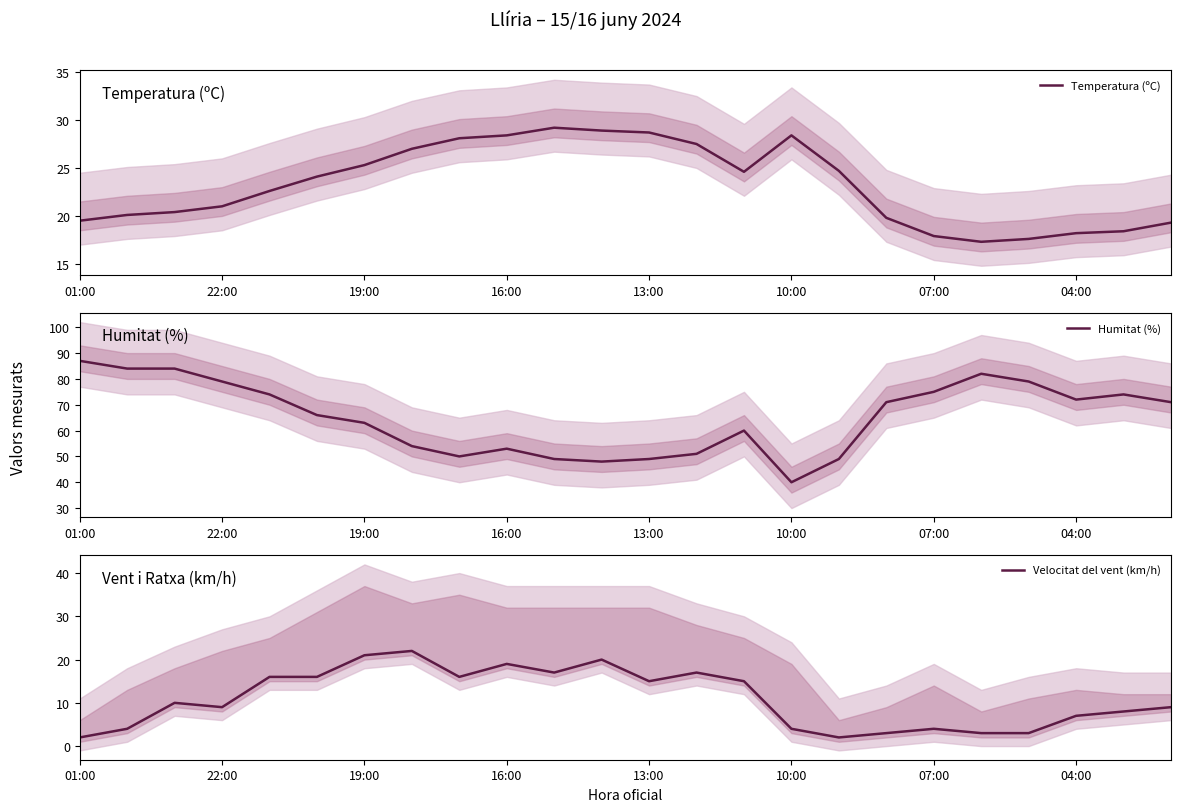

The value of Temperatura (ºC) at 22:00 is 21.0. True or false?

True